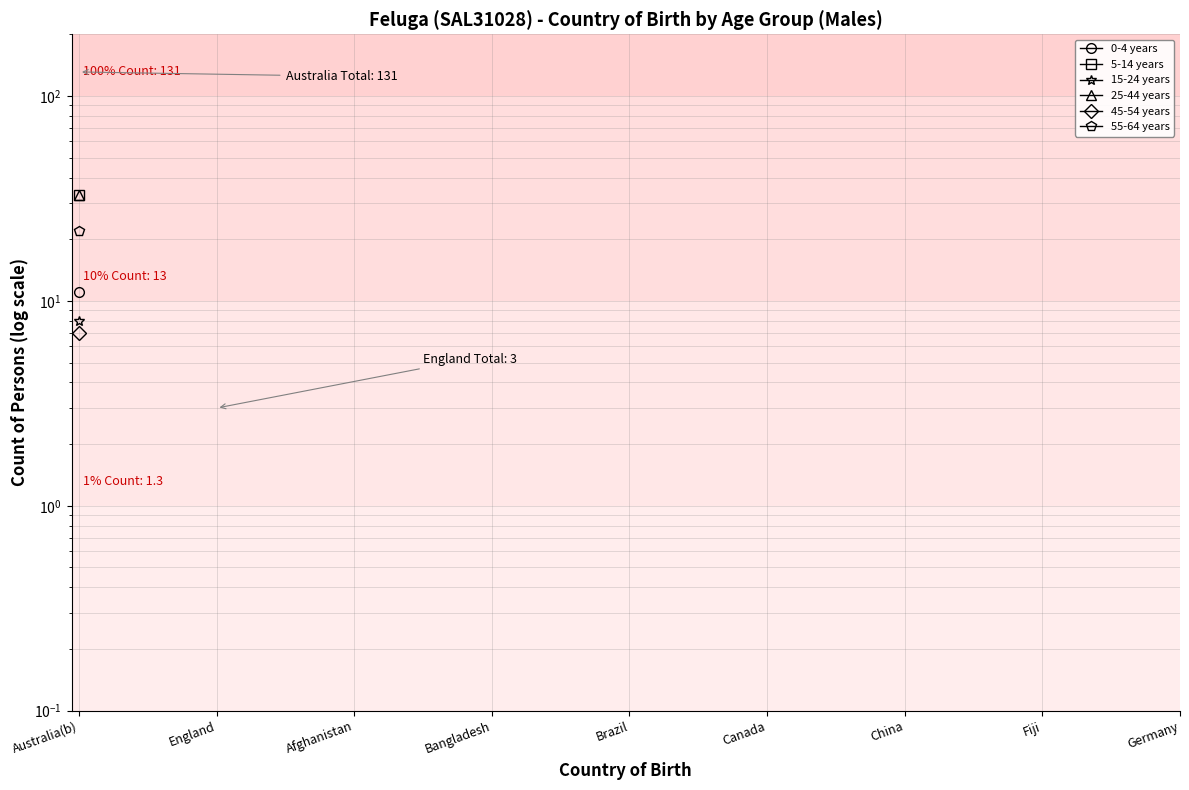

True or false: 55-64 years and 5-14 years cross at least once.

False